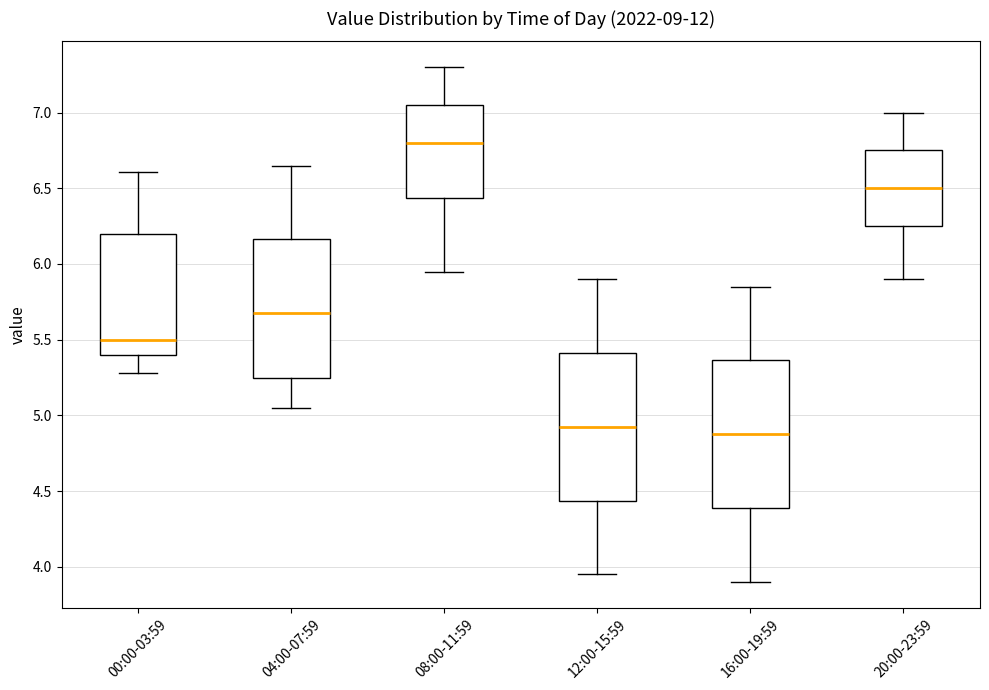

Which box's median line is the highest?

08:00-11:59